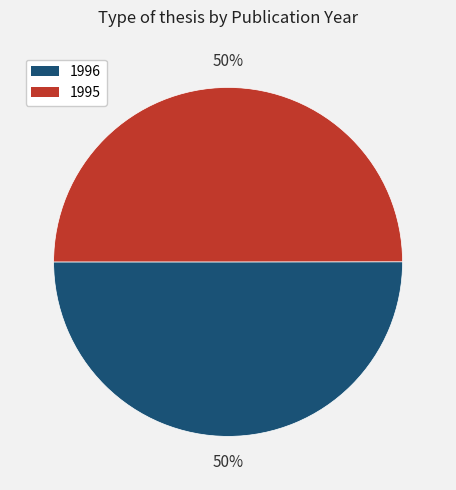

Is it true that 1995 is 63% of the pie?

False